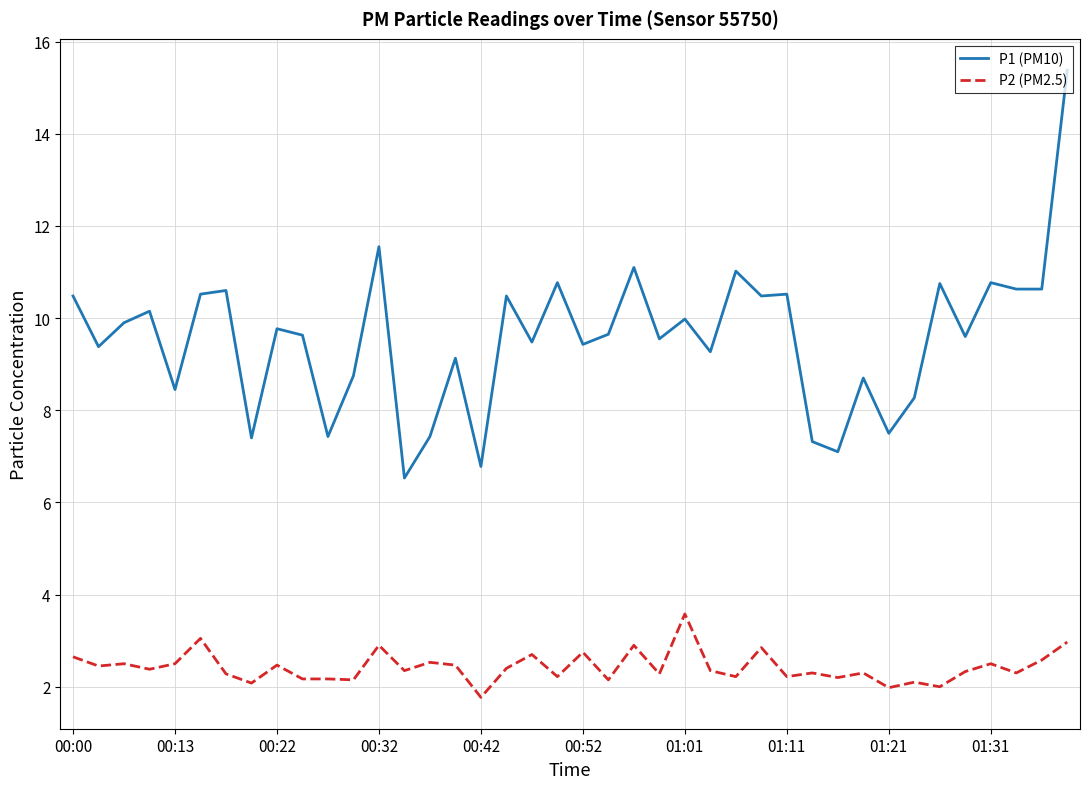

True or false: P1 (PM10) and P2 (PM2.5) intersect in this chart.

False